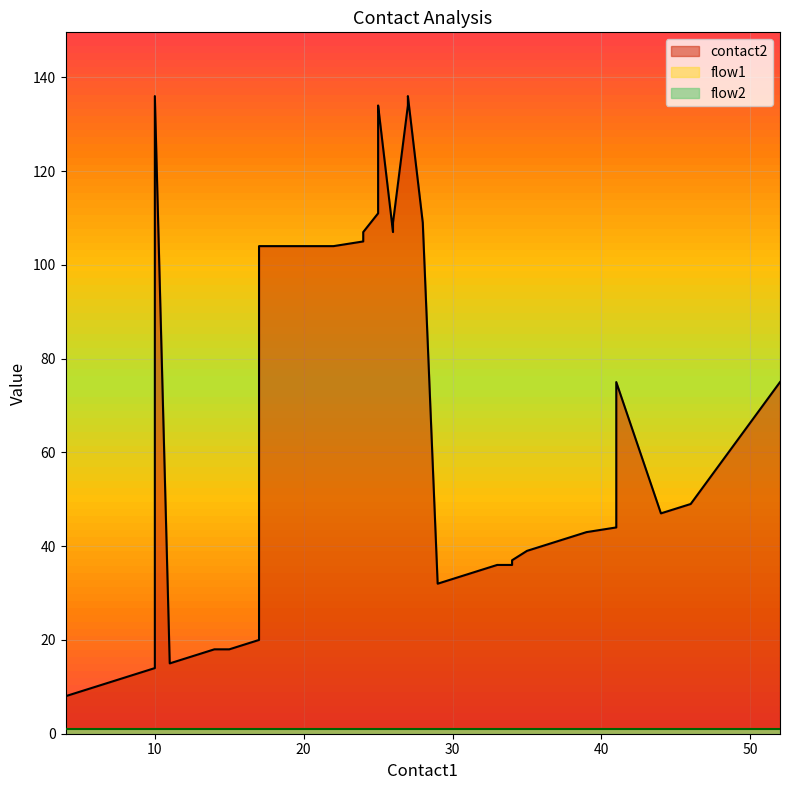

True or false: contact2 and flow1 intersect in this chart.

False